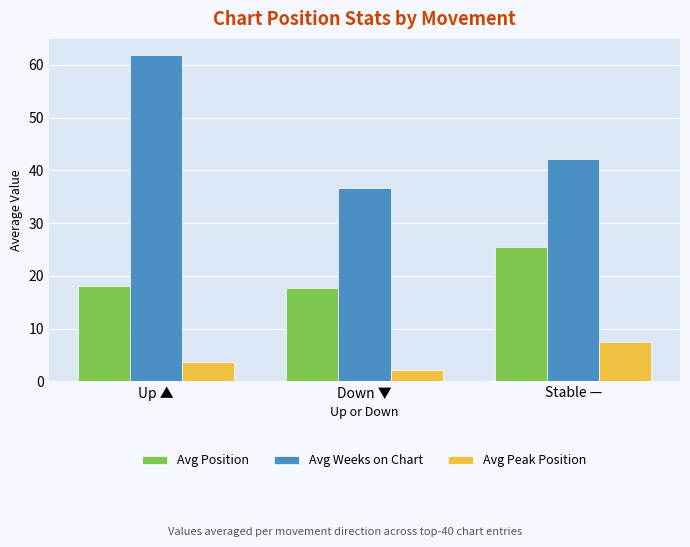

Read the Avg Peak Position value at Stable —.

7.4